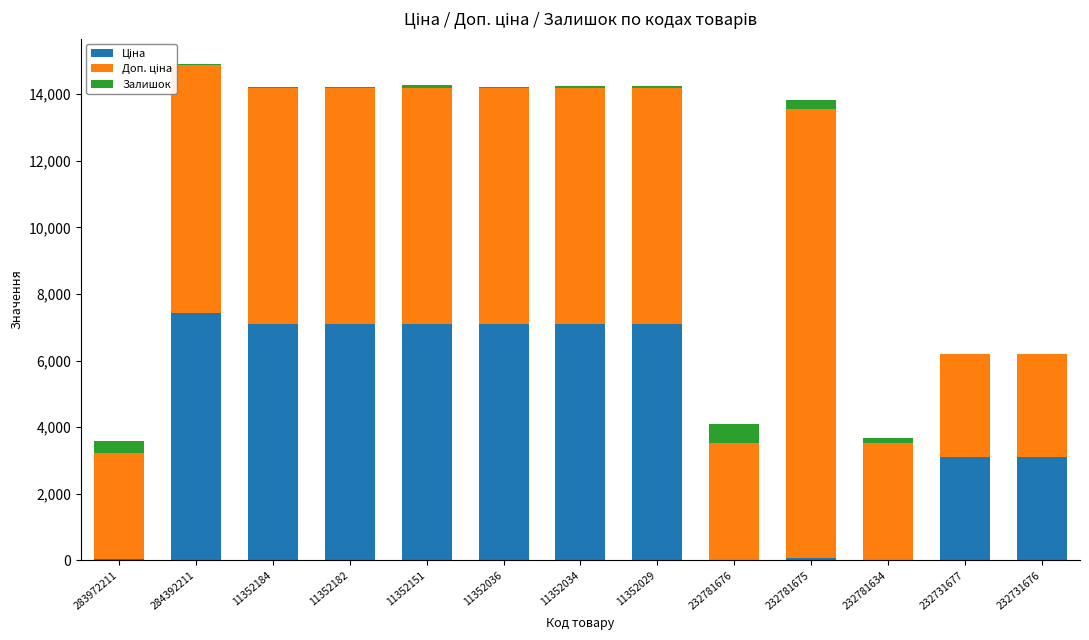

Are the bars grouped side by side (vs. stacked)?

No